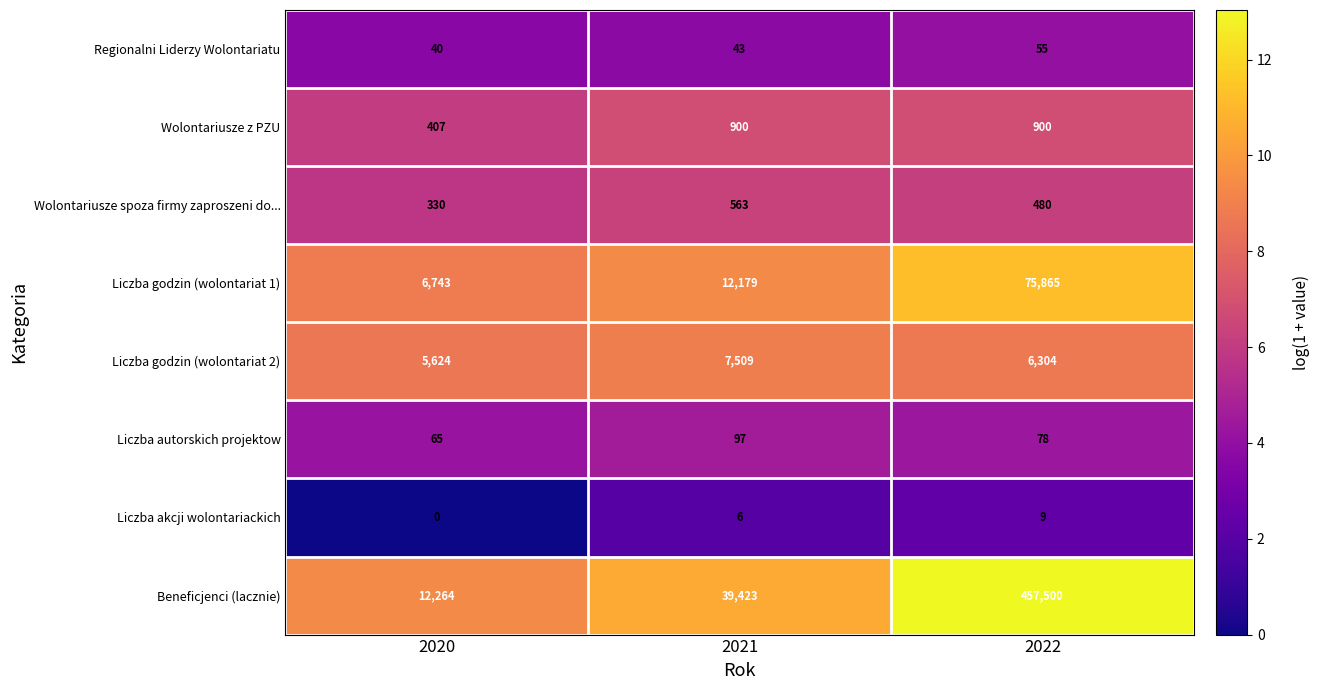

Count the number of data series in this chart.

8